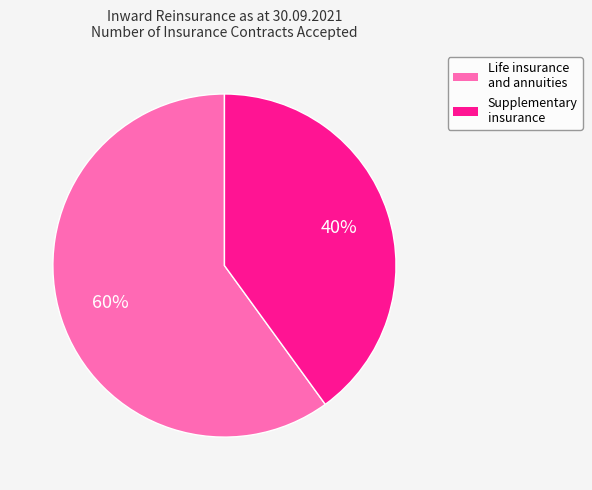

To the nearest percent, what is the difference between the largest and smallest slice percentages?

20%